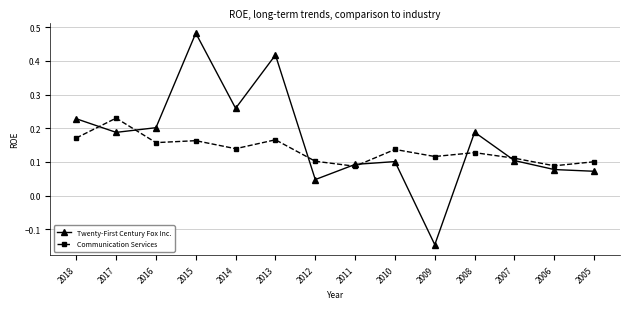

Which series ends up on top after the final intersection of Communication Services and Twenty-First Century Fox Inc.?

Communication Services